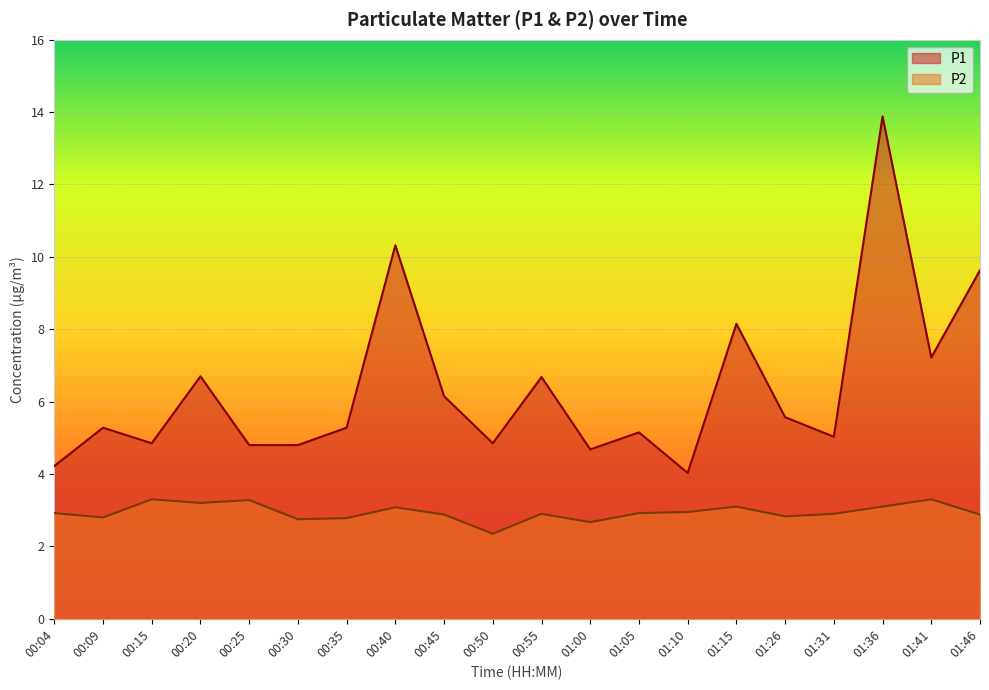

What is the difference between the P2 values at 01:36 and 01:41?

0.2